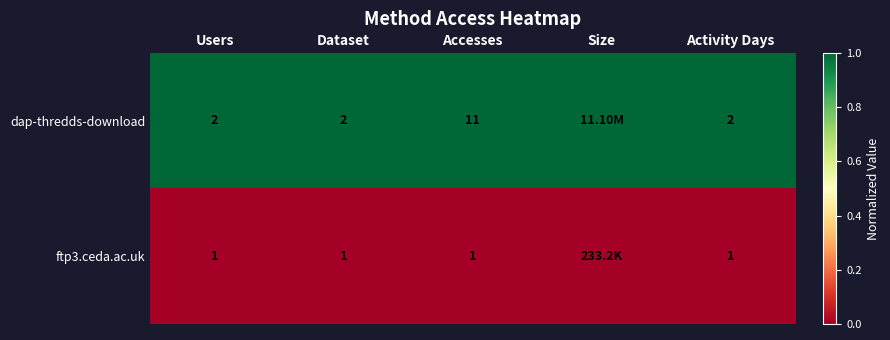

What is the total value across all series at Users?

3